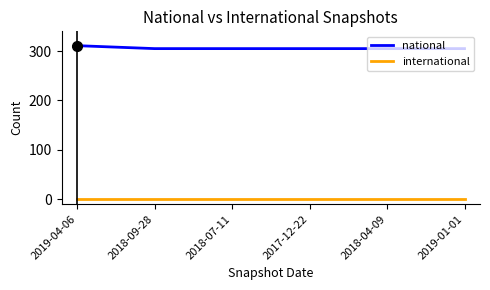

True or false: national and international cross at least once.

False